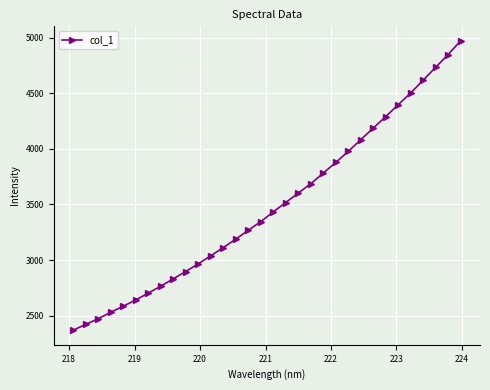

What is the value of the 30th point from the left?

4734.1